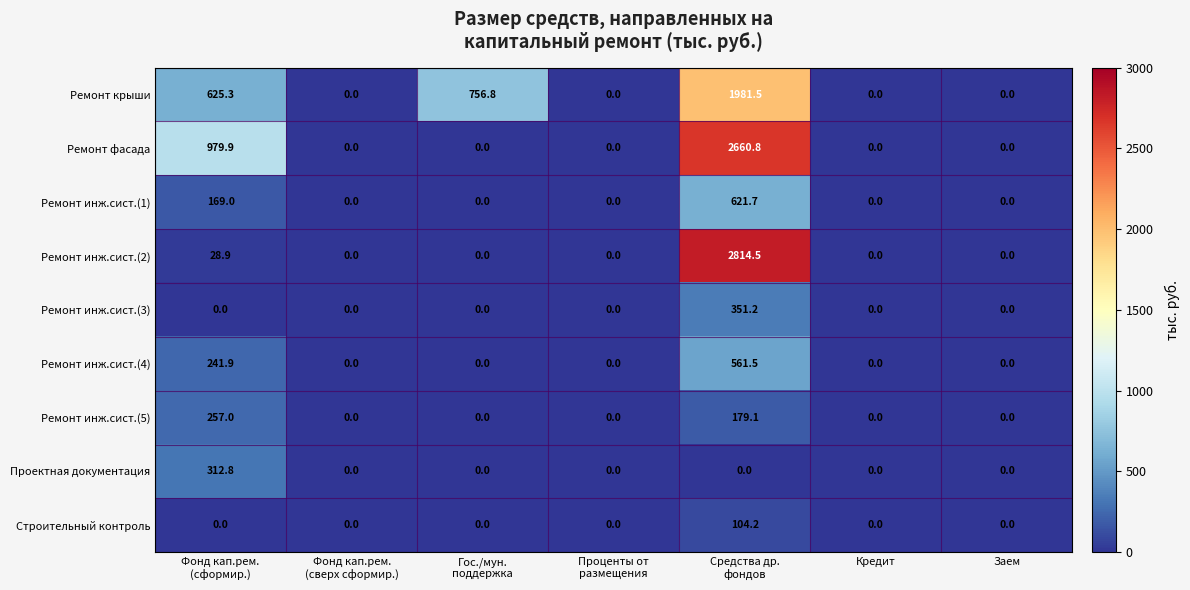

How many data points in Ремонт крыши are above 0?

3